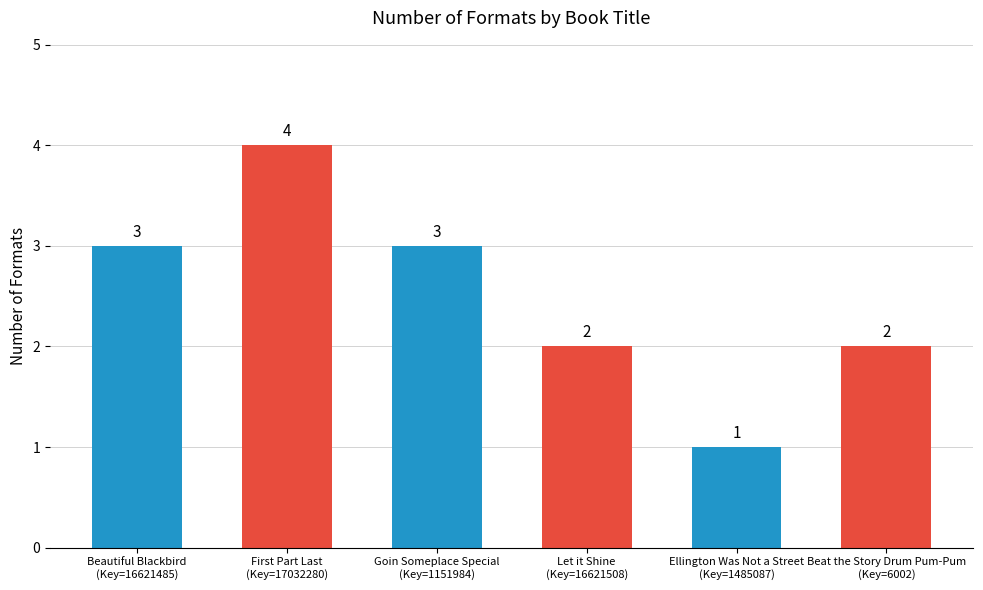

What position from the right is Let it Shine
(Key=16621508)?

3